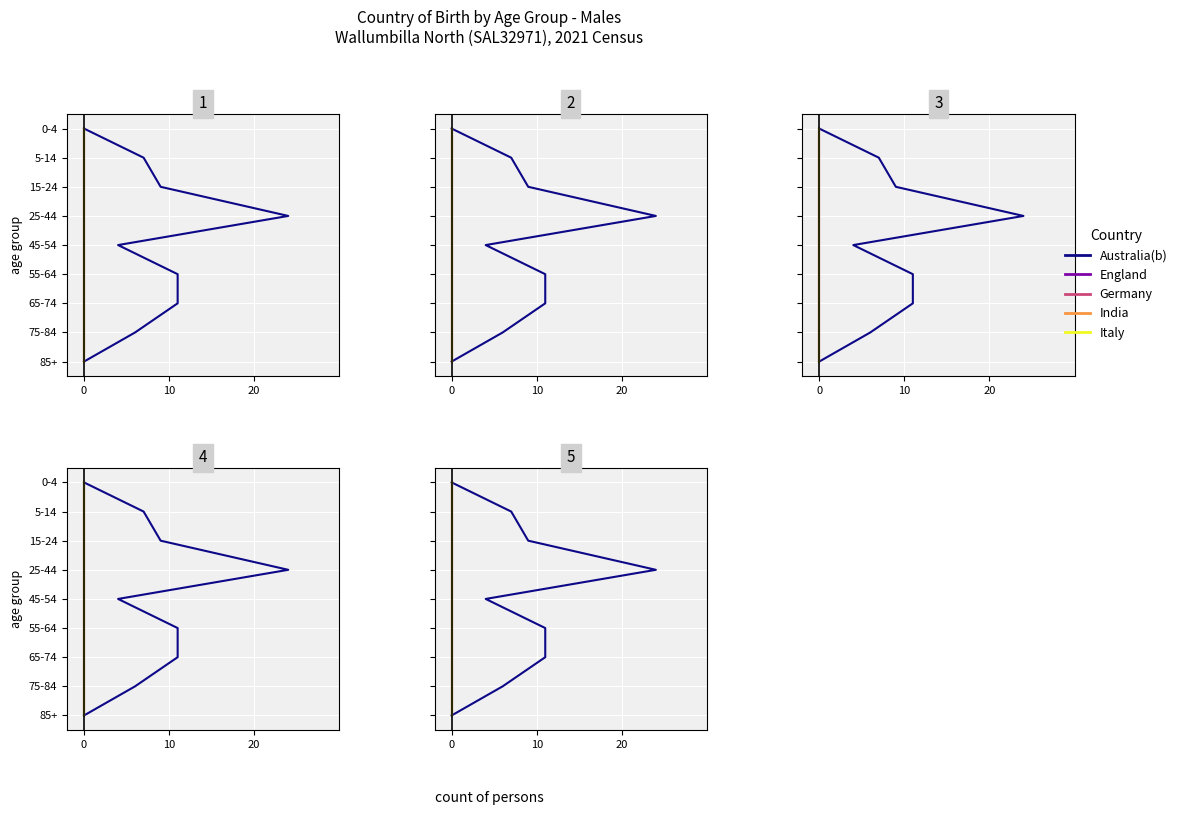

How many lines are shown in the chart?

5